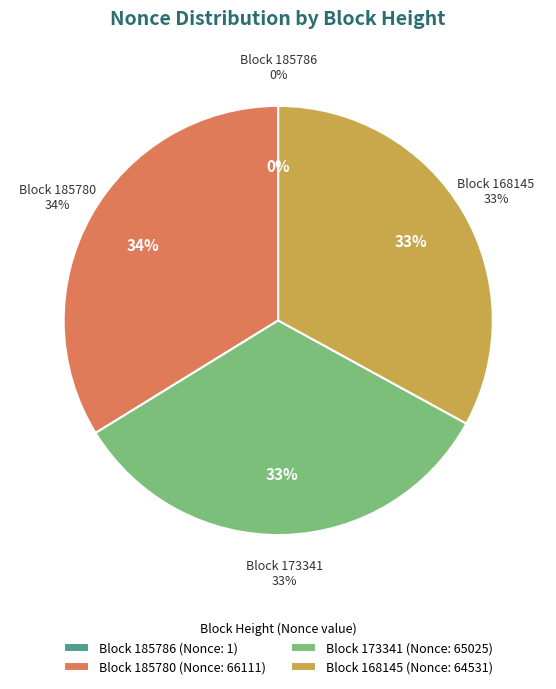

To the nearest percent, what is the difference between the 168145 and 185780 slice percentages?

1%